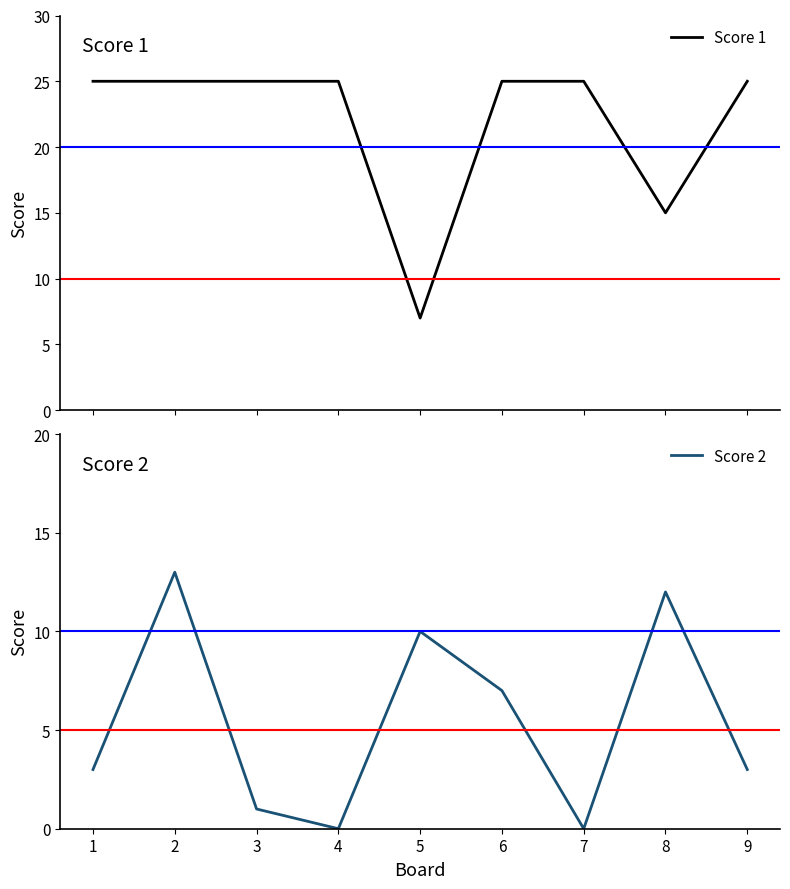

True or false: Score 2 has a value of 10 at 5.

True